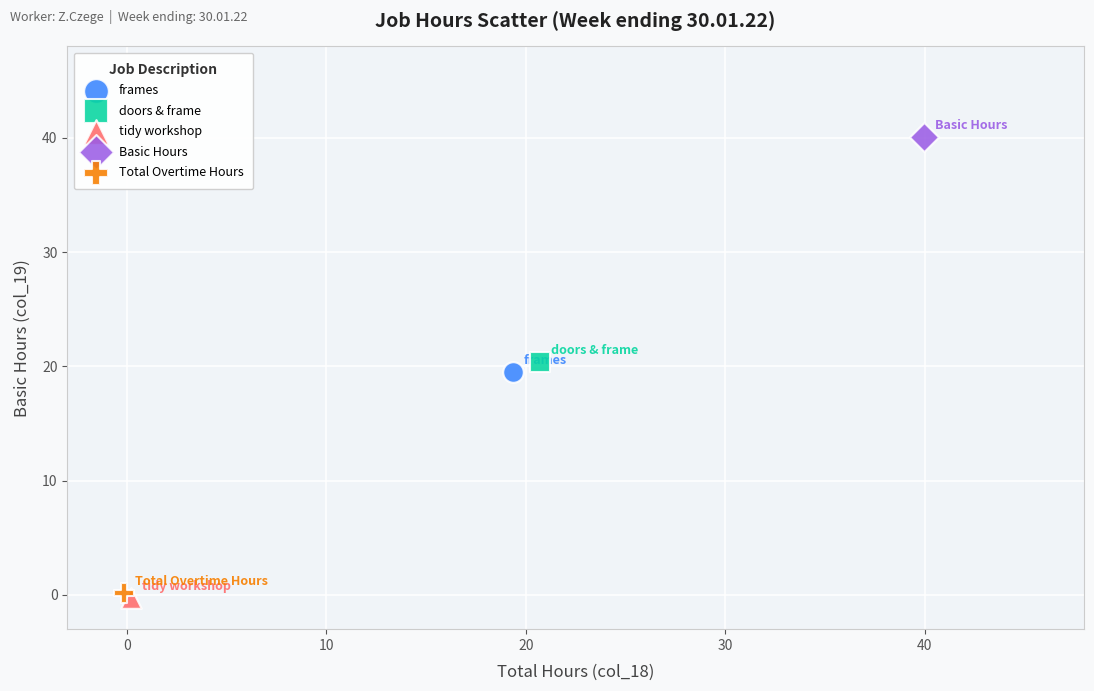

What are all the series names shown in the legend?

frames, doors & frame, tidy workshop, Basic Hours, Total Overtime Hours